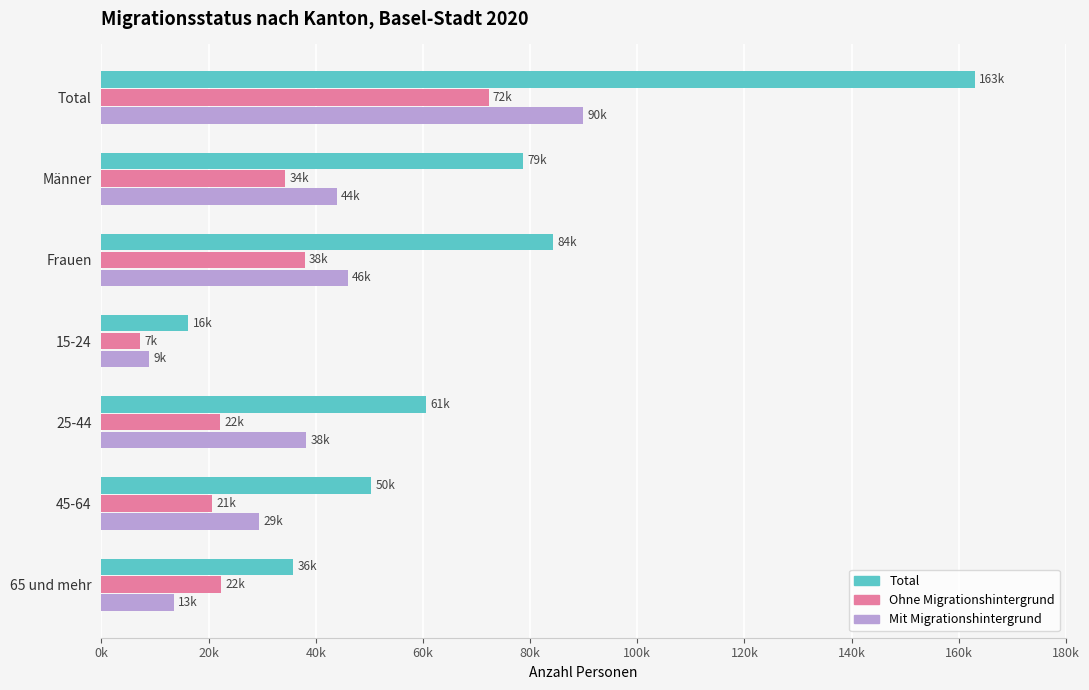

What is the highest value of the Total series?

163030.0